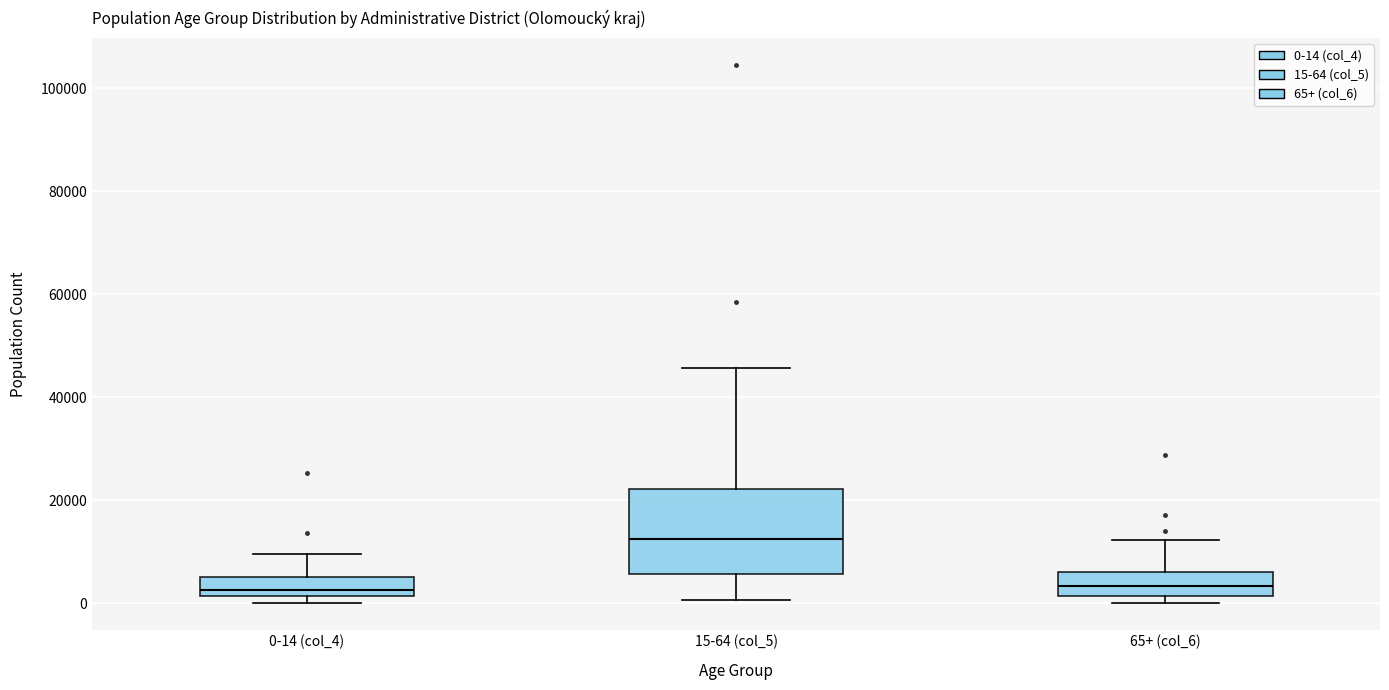

Comparing the boxes themselves (not the whiskers), which one is the tallest?

15-64 (col_5)